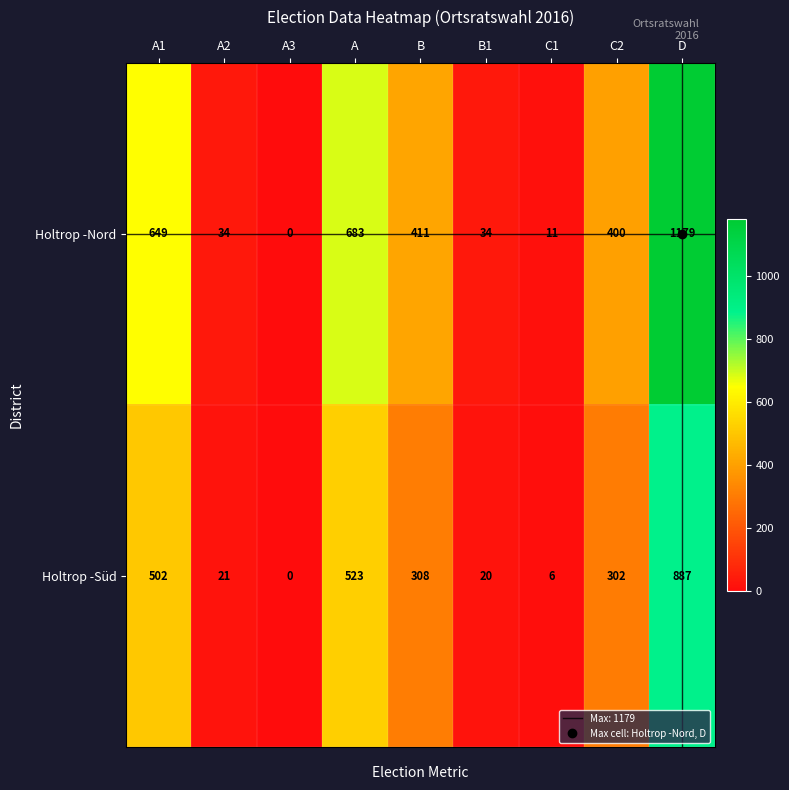

Which series has the largest range (max minus min)?

Holtrop -Nord